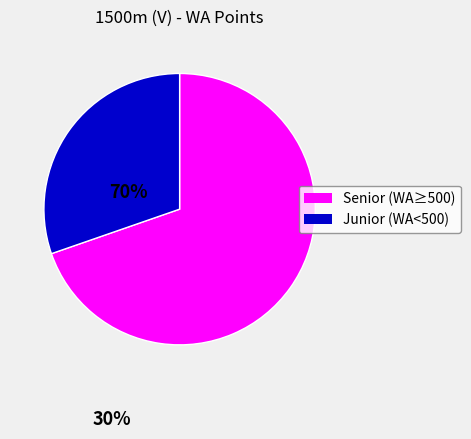

Is there any slice that represents more than half of the pie?

Yes